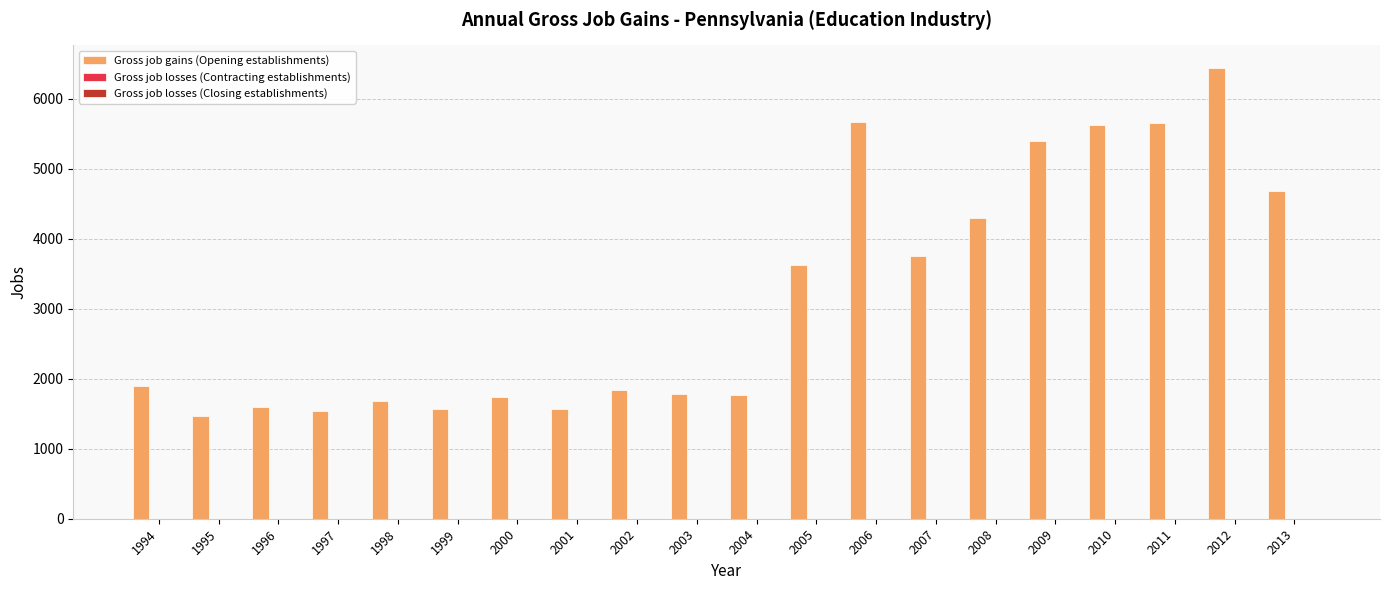

What is the value of the 15th bar from the left?

4298